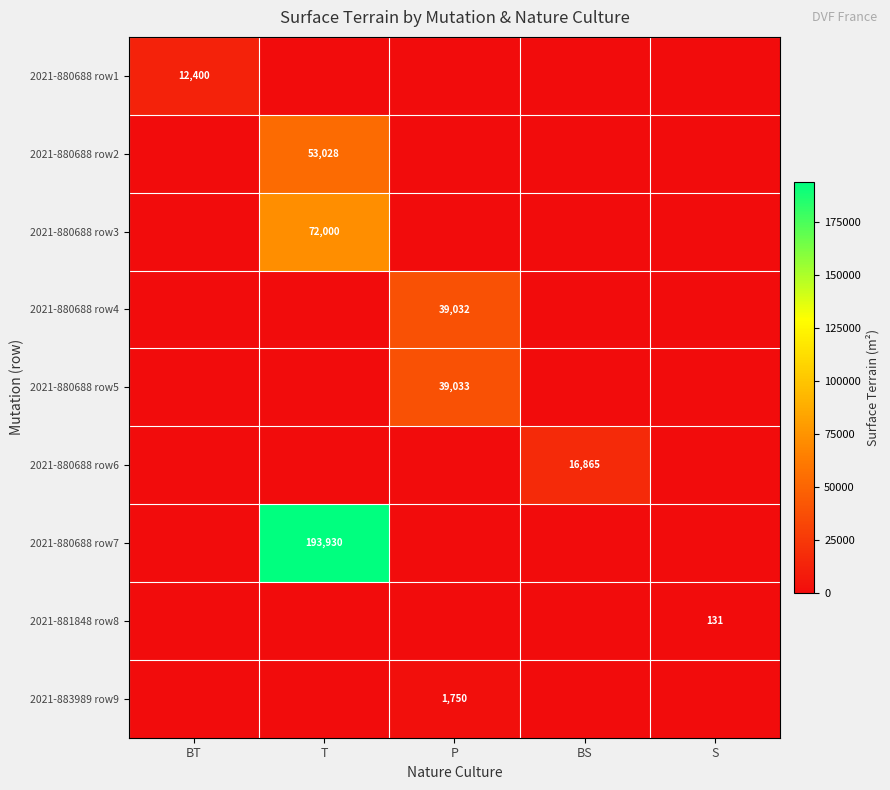

The 2021-880688 row4 series shows 68876 at P. True or false?

False